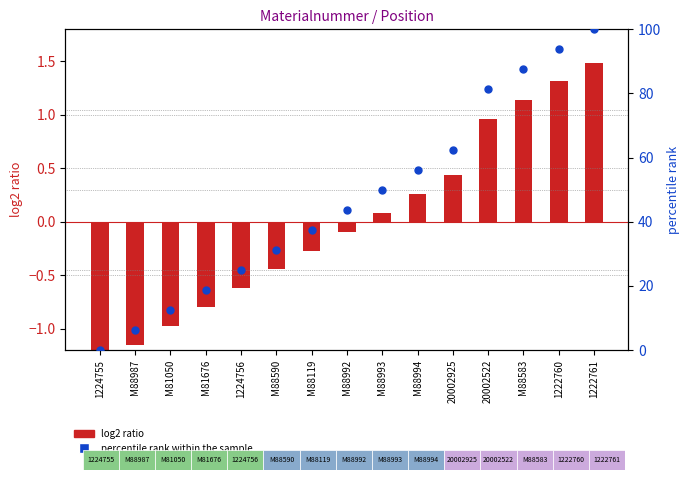

What are all the series names shown in the legend?

log2 ratio, percentile rank within the sample